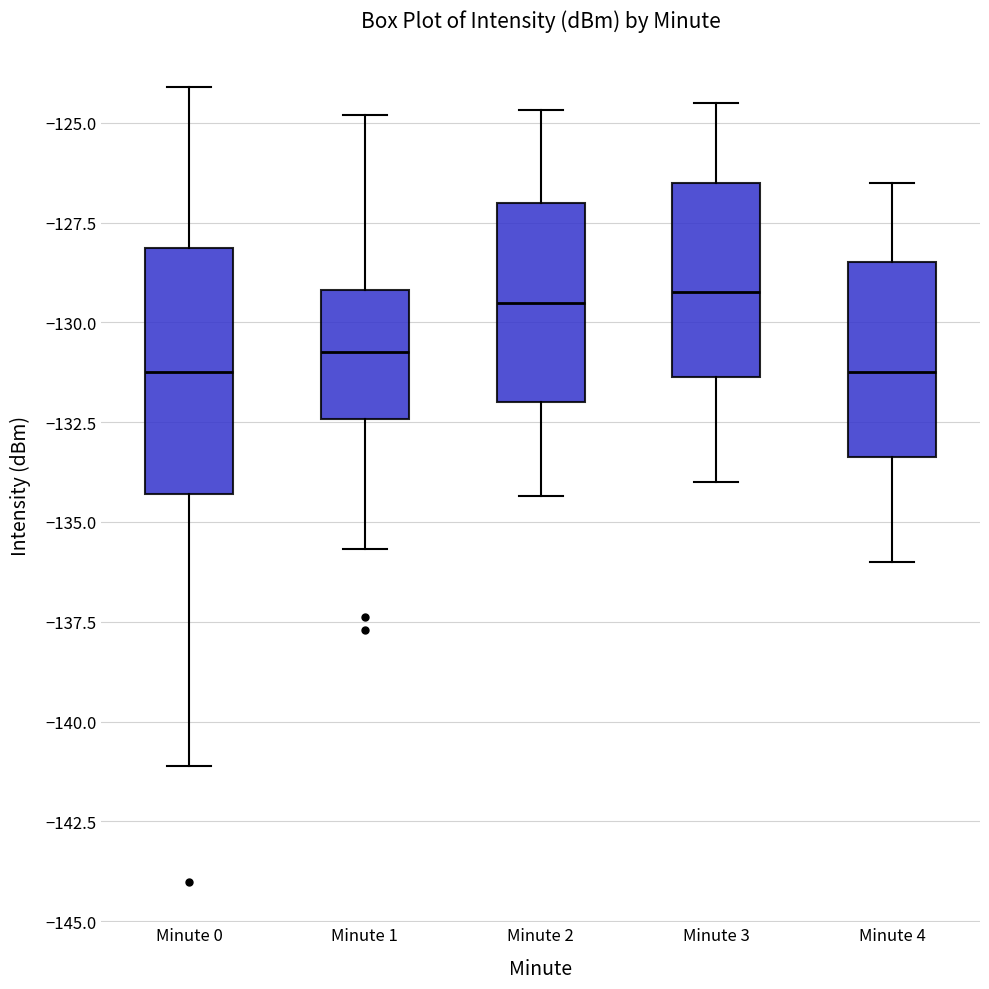

Which box is the tallest, from its lower edge to its upper edge?

Minute 0